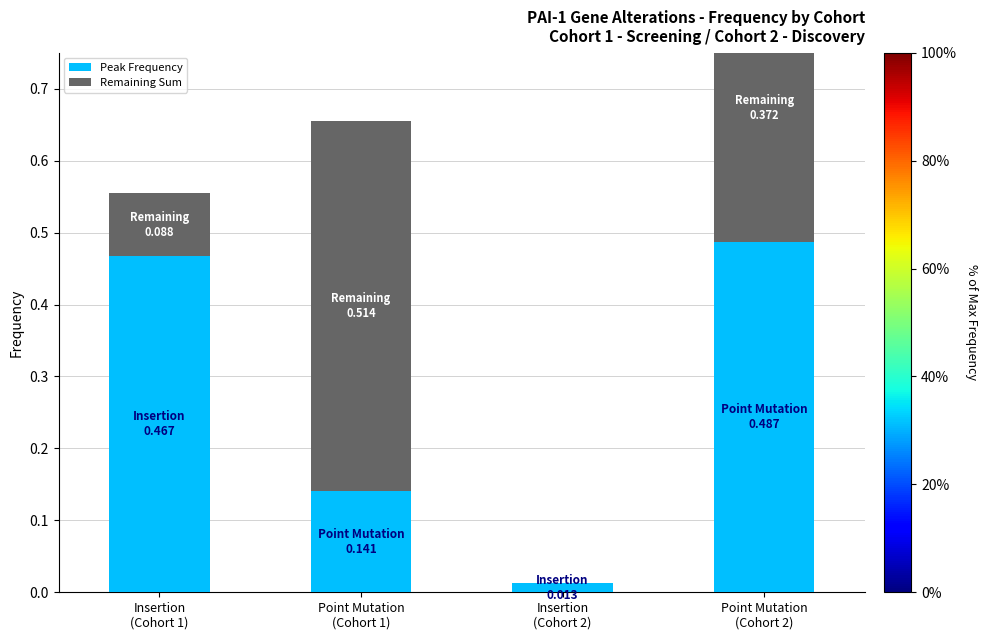

At how many categories does at least one series exceed 0?

4